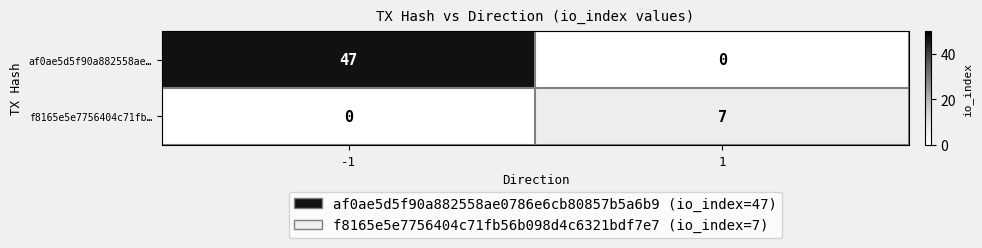

List the series in order of their peak value, highest first.

af0ae5d5f90a882558ae…, f8165e5e7756404c71fb…